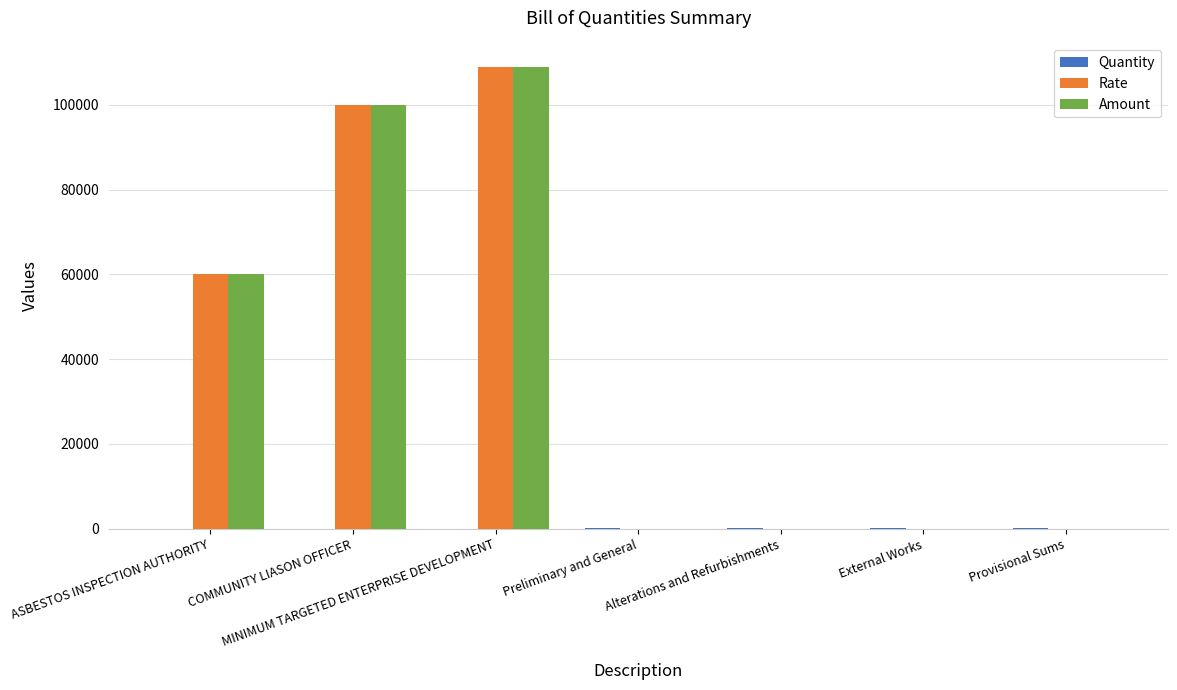

Where is Amount nearest to the value 54528?

ASBESTOS INSPECTION AUTHORITY